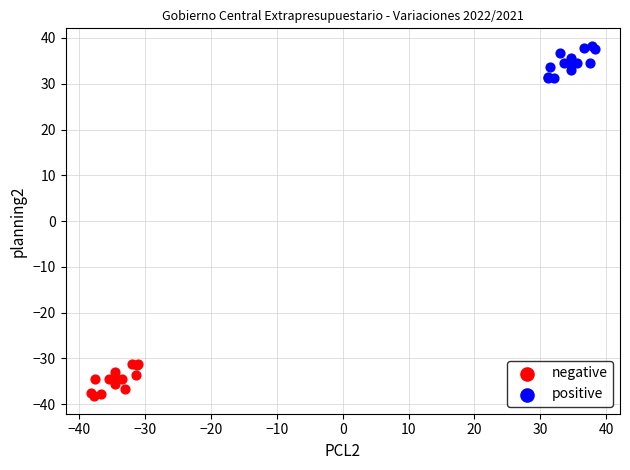

Which series contains the lowest Y value?

negative